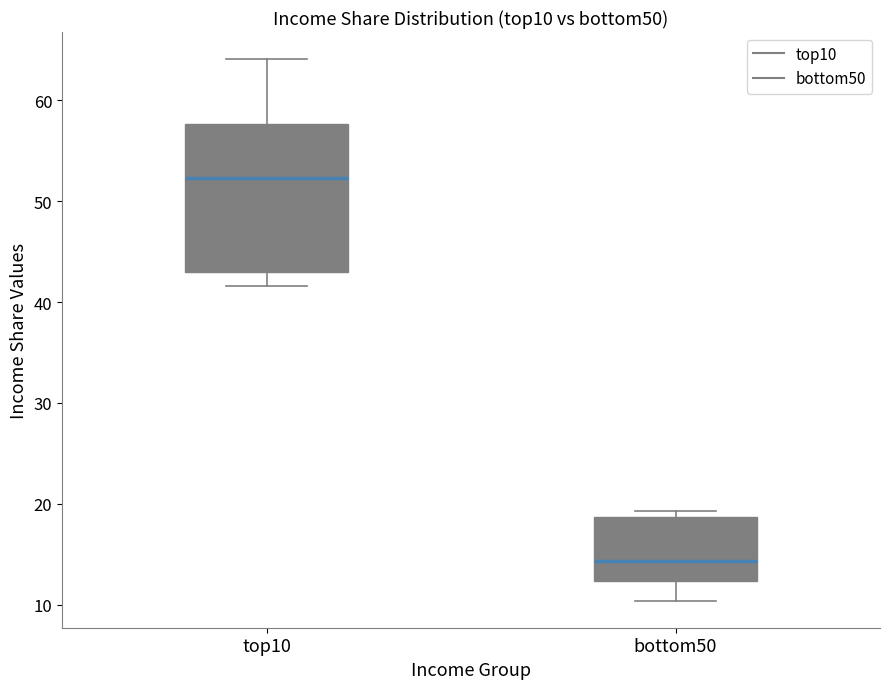

Reading left to right, transcribe this box plot: for each box, give where its median line is, the range the box spans, and where its two whiskers end, as read against the y-axis. The values are not printed on the chart, so give them approximately, as read against the axis.

top10: median 52, box 43 to 58, whiskers 42 to 64
bottom50: median 14, box 12 to 19, whiskers 10 to 19 (just above the box's upper edge)